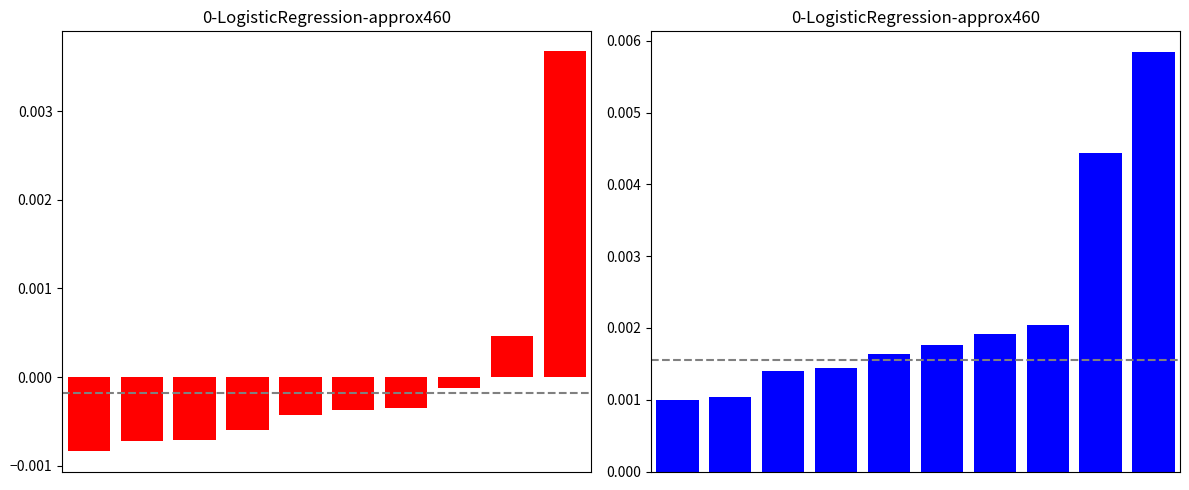

How many data points in Калорийность are less than 0?

8